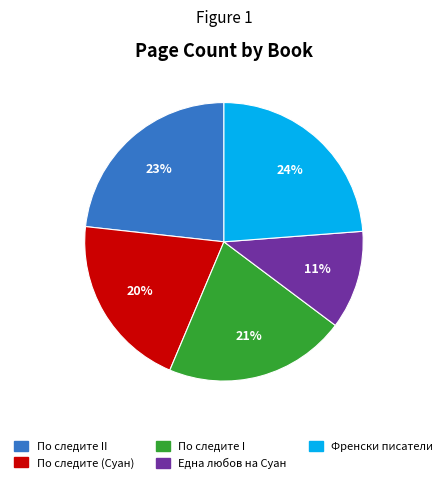

To the nearest percent, what is the average slice percentage?

20%